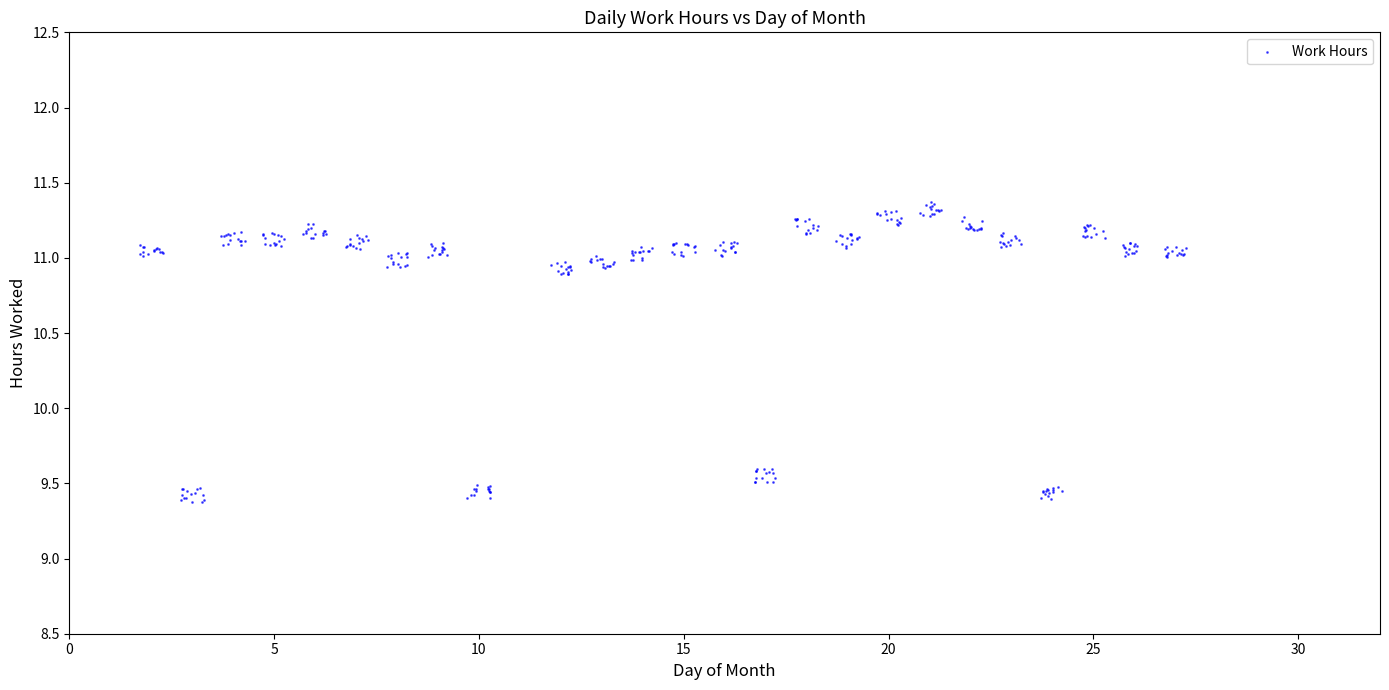

What is the range of Y values (max minus min)?

2.0